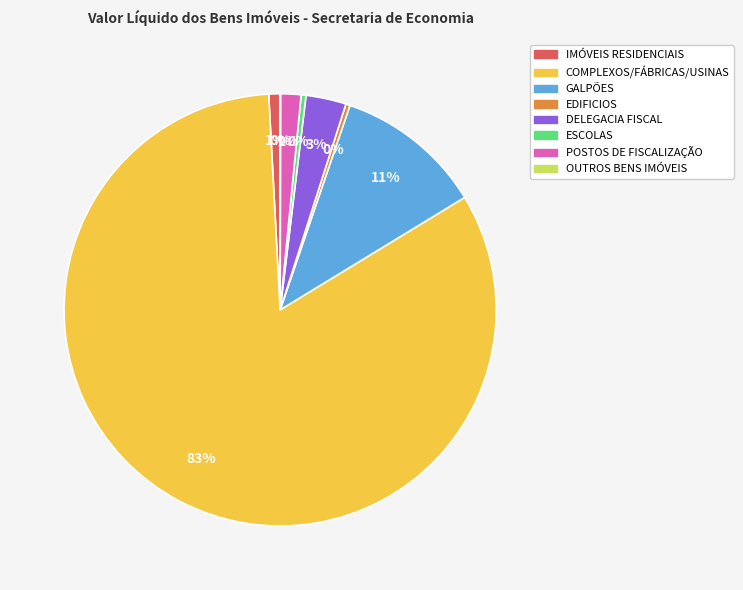

To the nearest percent, what percentage of the pie is POSTOS DE FISCALIZAÇÃO?

2%